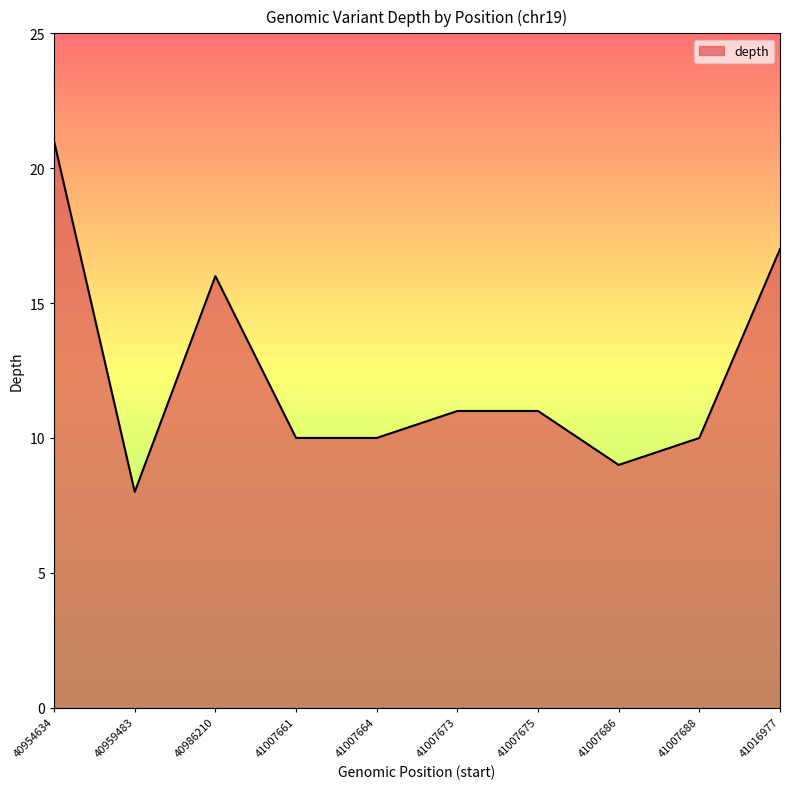

Count the number of data series in this chart.

1